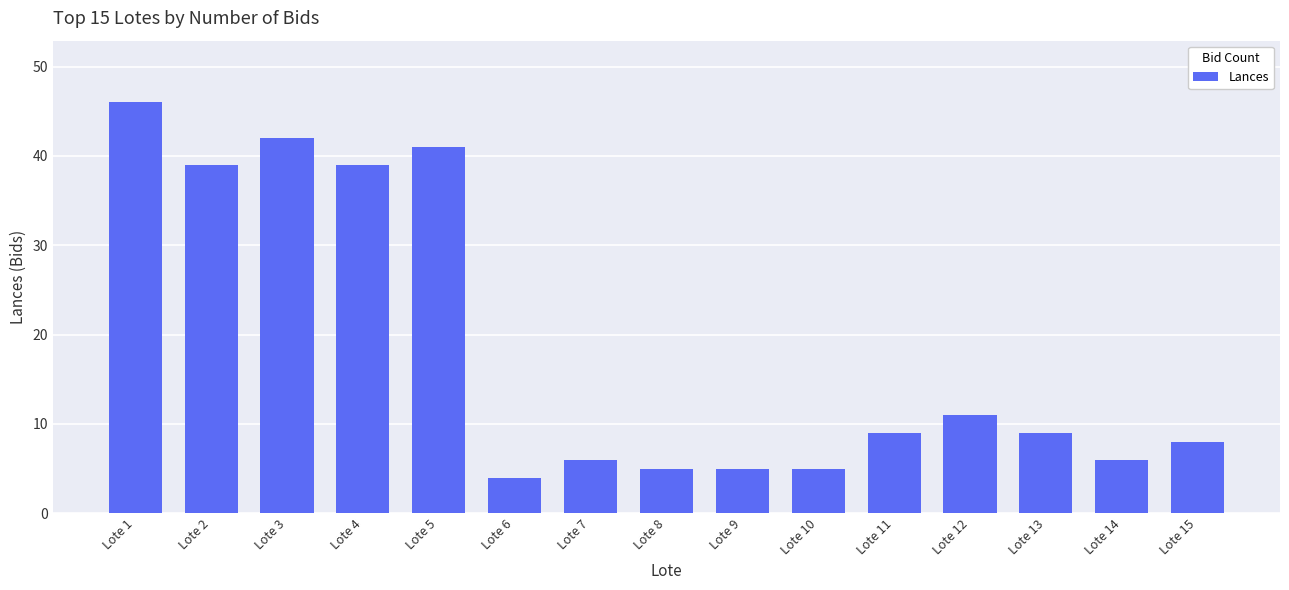

How many series are shown in this chart?

1